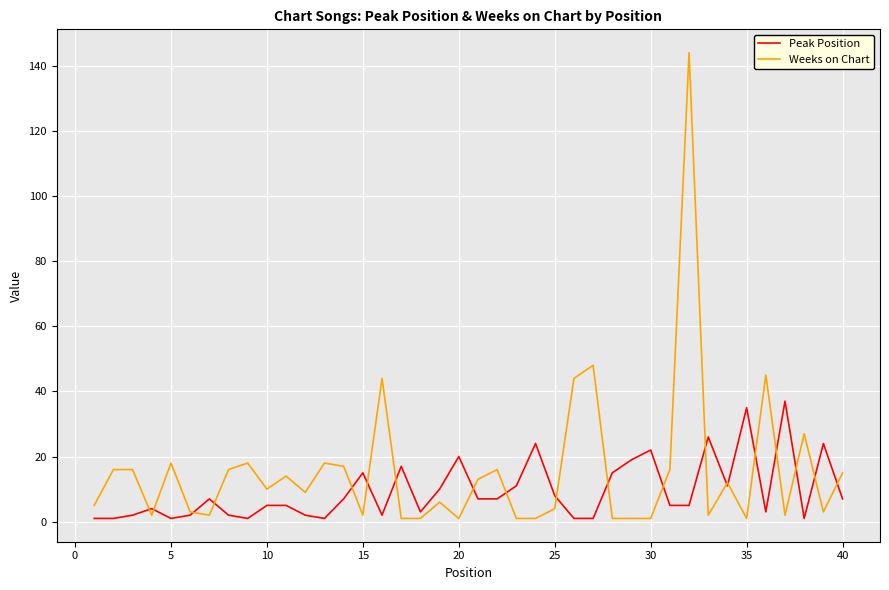

How many lines are shown in the chart?

2